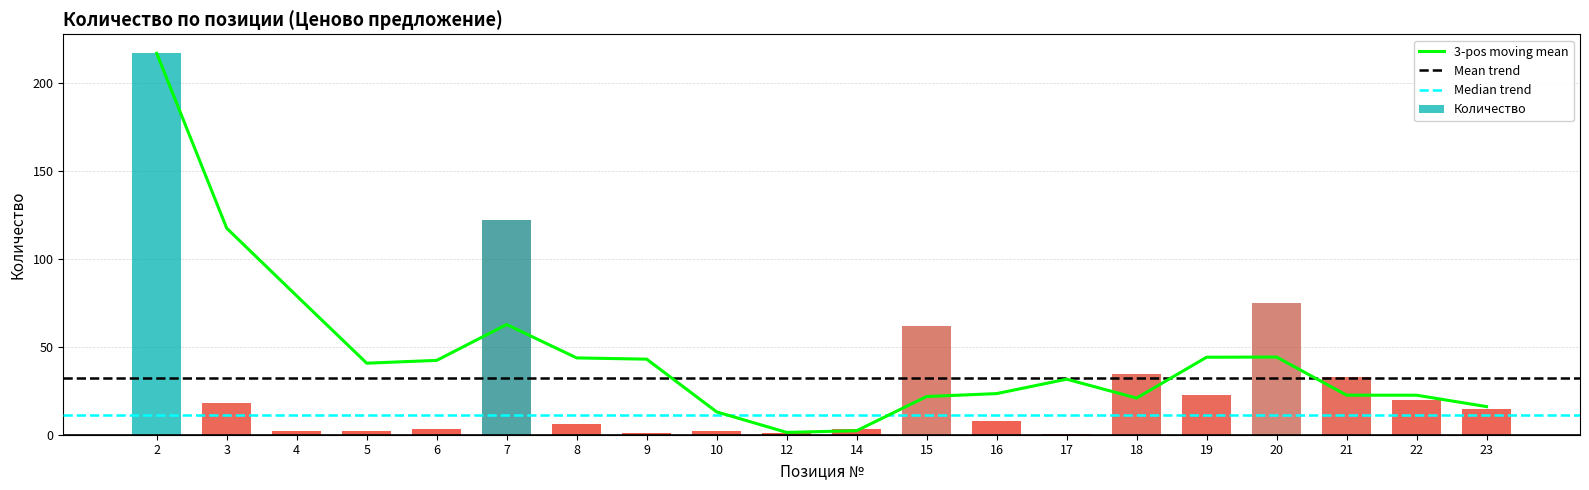

Where does the Количество series first go above 14?

2